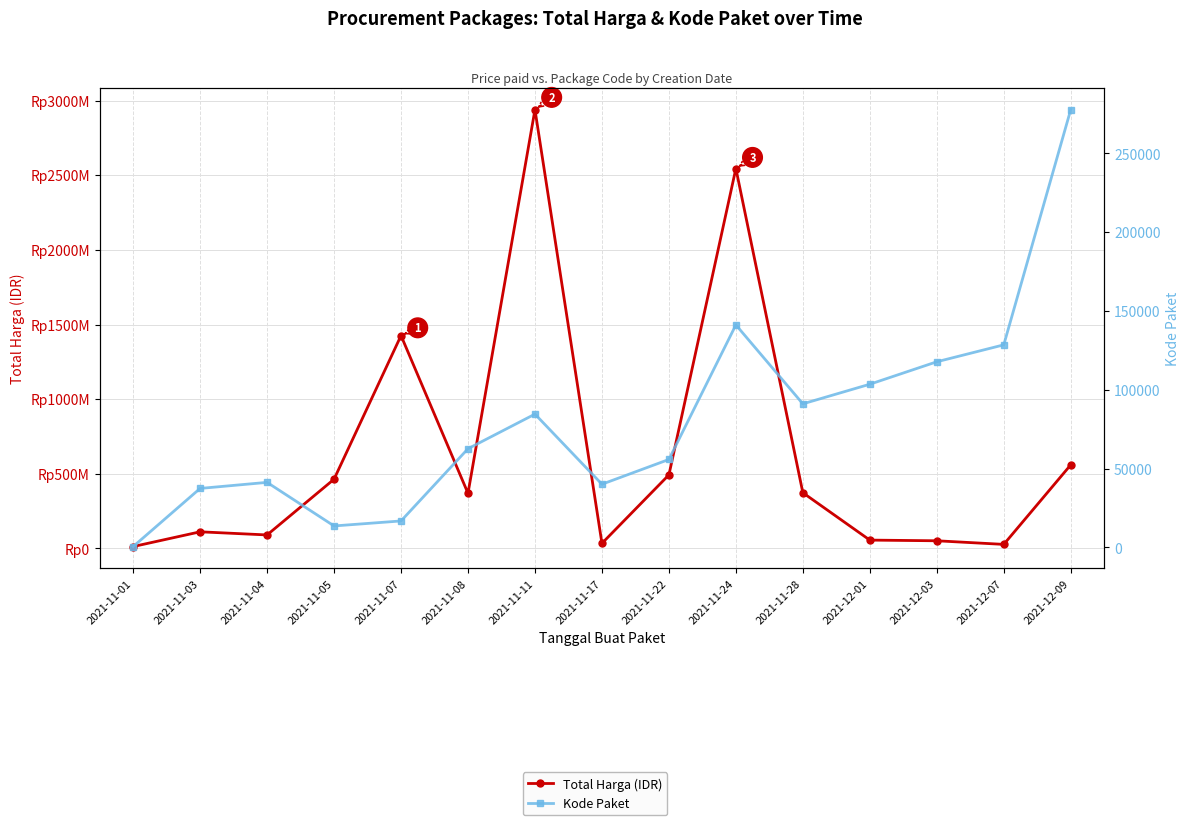

True or false: Kode Paket and Total Harga (IDR) cross at least once.

False